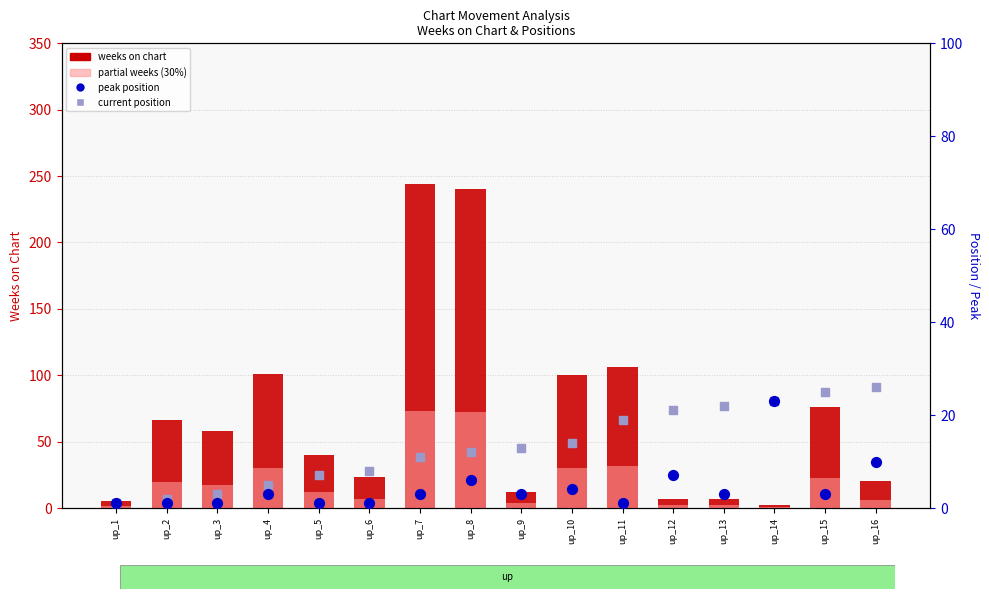

What is the total value across all series at up_7?

331.2